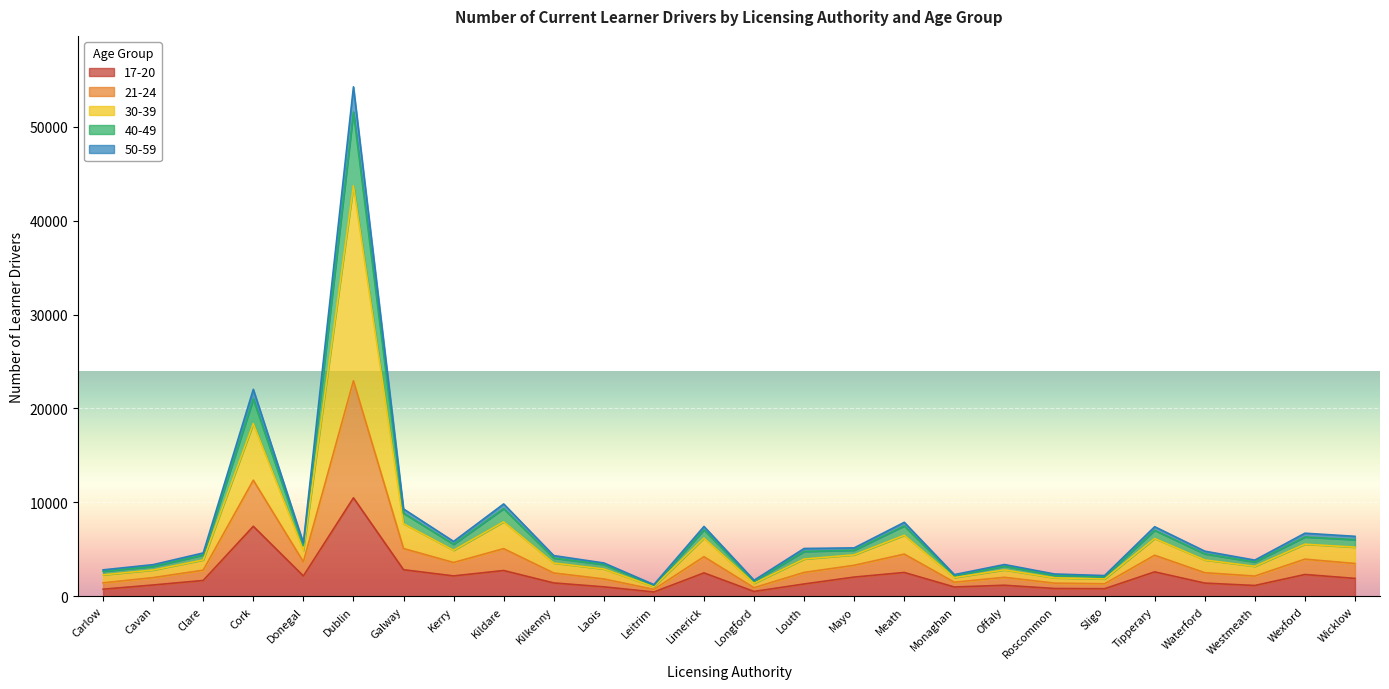

True or false: 40-49 and 17-20 intersect in this chart.

False